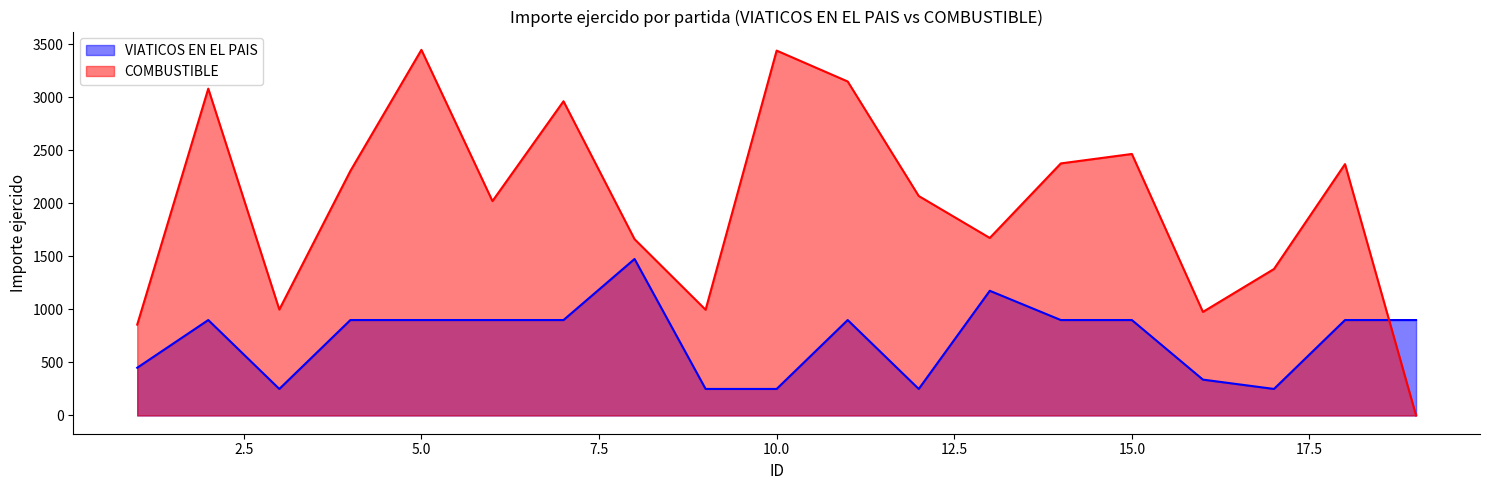

At which category is the sum across all series the highest?

5.0